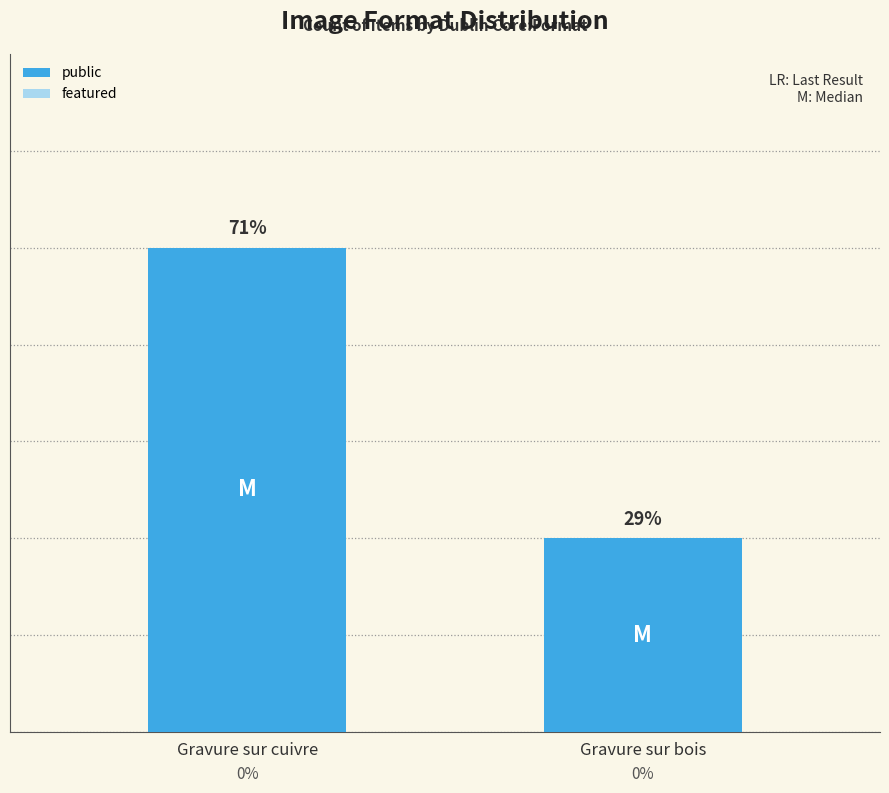

What is the label of the 1st bar from the right?

Gravure sur bois